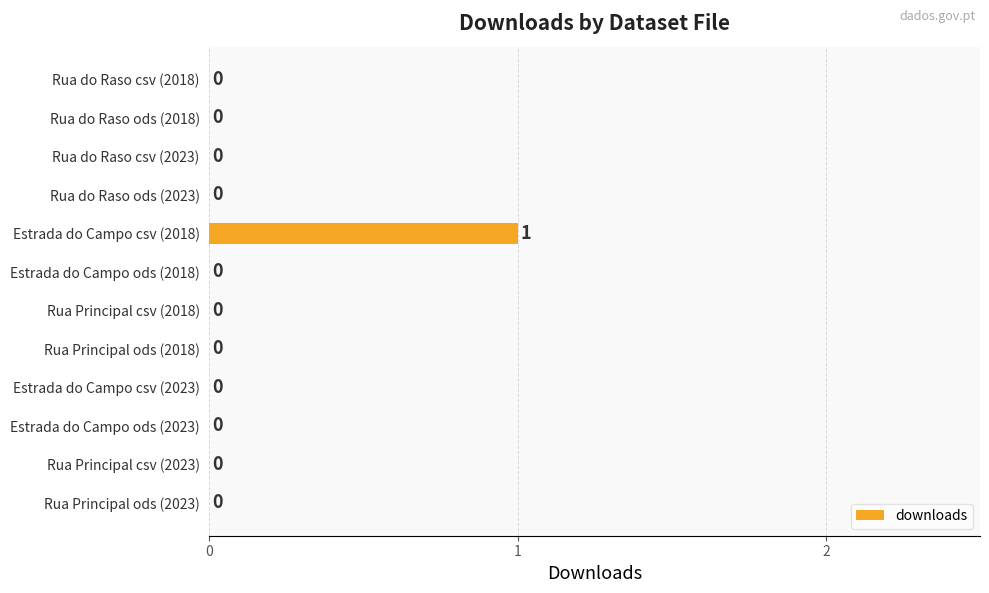

The chart shows a value of -1 at Rua do Raso csv (2023). True or false?

False